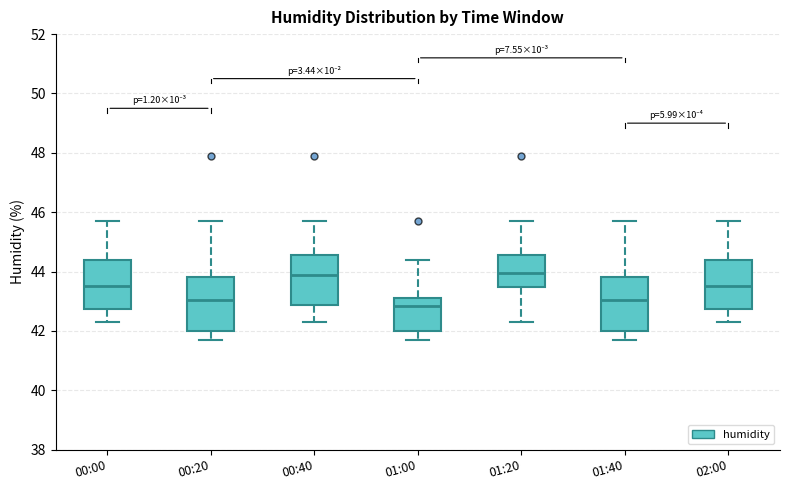

Where is the upper edge of the box for 01:20 on the y-axis? The values are not printed on the chart, so give them approximately, as read against the axis.

44.6